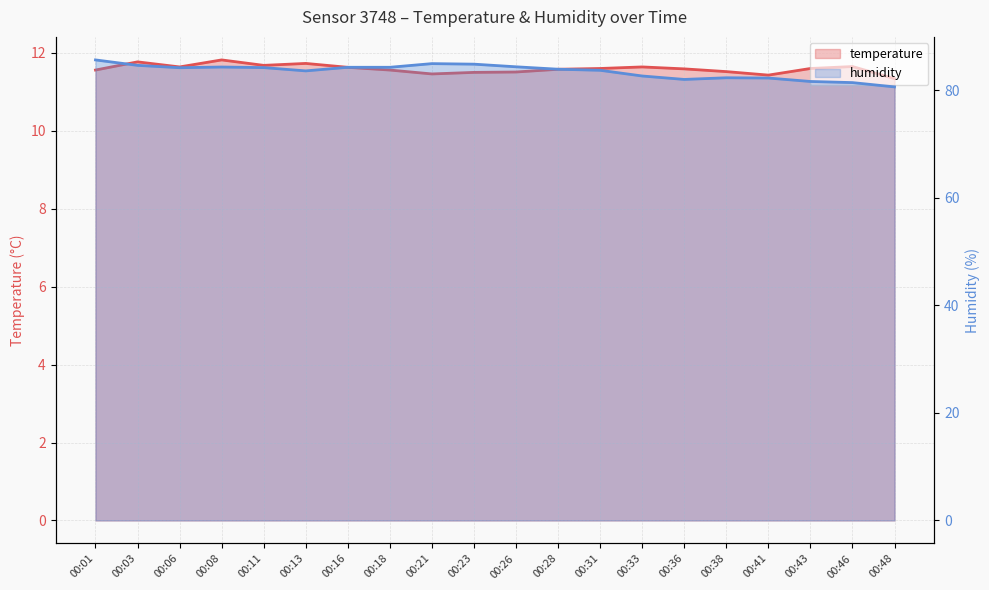

What are all the series names shown in the legend?

temperature, humidity